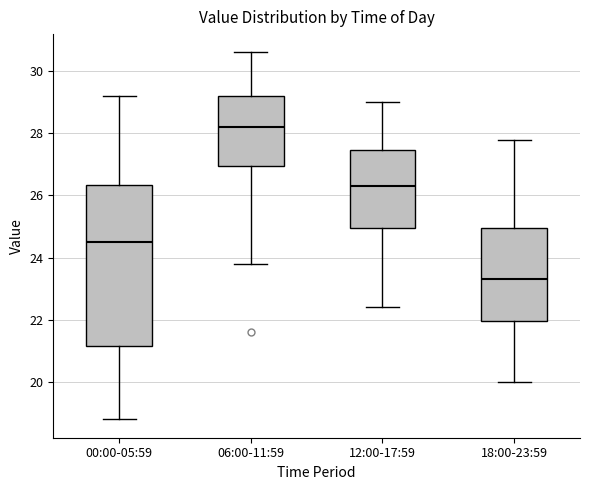

Reading left to right, transcribe this box plot: for each box, give where its median line is, the range the box spans, and where its two whiskers end, as read against the y-axis. The values are not printed on the chart, so give them approximately, as read against the axis.

00:00-05:59: median 24.6, box 21.2 to 26.4, whiskers 18.8 to 29.2
06:00-11:59: median 28.2, box 27.0 to 29.2, whiskers 23.8 to 30.6
12:00-17:59: median 26.4, box 25.0 to 27.4, whiskers 22.4 to 29.0
18:00-23:59: median 23.4, box 22.0 to 25.0, whiskers 20.0 to 27.8